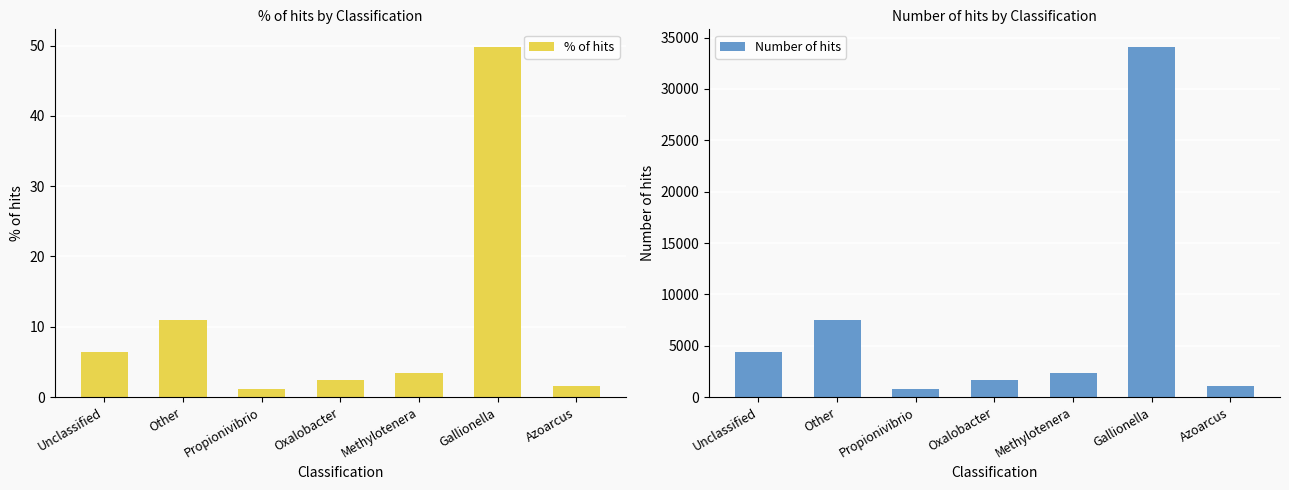

What is the spread (max minus min) of values at Unclassified?

4410.5